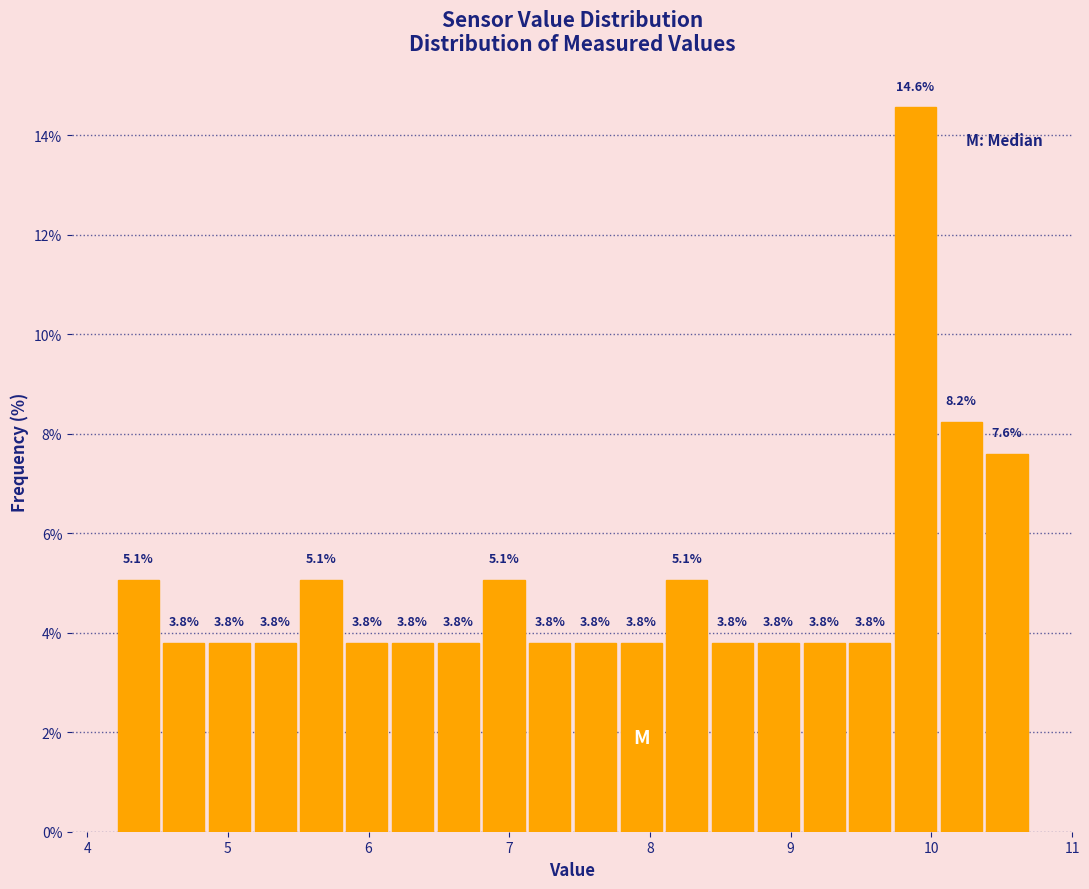

Read against the x-axis, roughly where is the centre of the tallest bar?

9.9